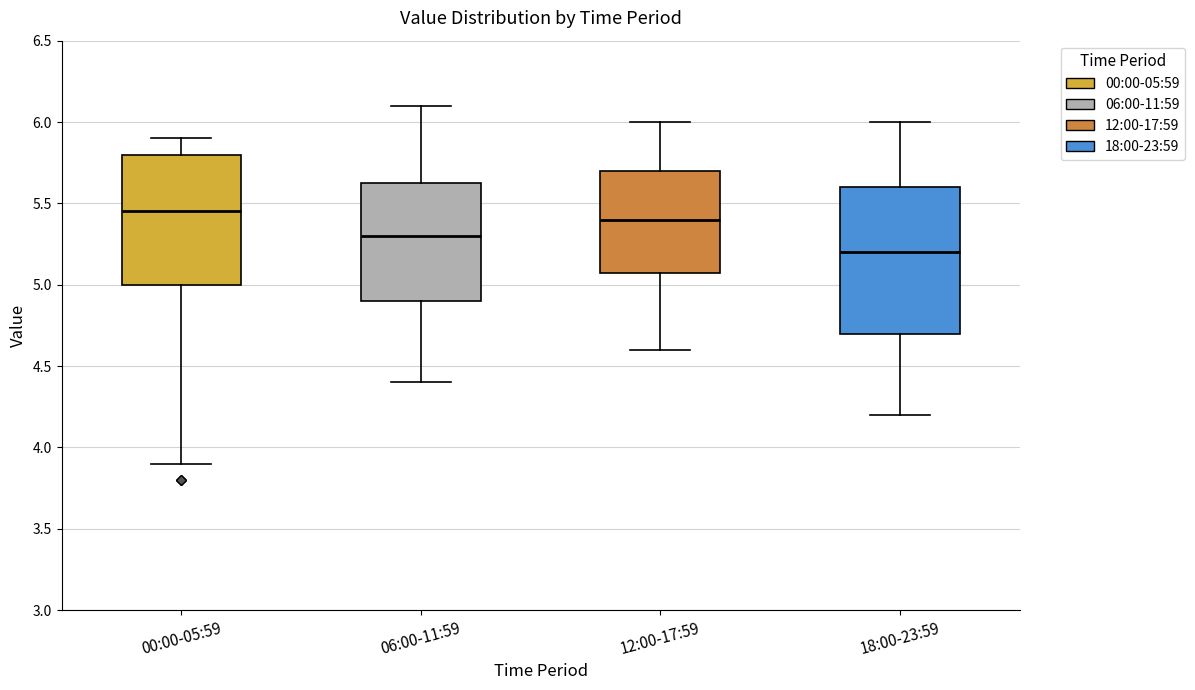

Reading left to right, read every box against the y-axis: the position of its median line, the range the box covers, and the ends of its whiskers. The values are not printed on the chart, so give them approximately, as read against the axis.

00:00-05:59: median 5.45, box 5.00 to 5.80, whiskers 3.90 to 5.90
06:00-11:59: median 5.30, box 4.90 to 5.65, whiskers 4.40 to 6.10
12:00-17:59: median 5.40, box 5.10 to 5.70, whiskers 4.60 to 6.00
18:00-23:59: median 5.20, box 4.70 to 5.60, whiskers 4.20 to 6.00